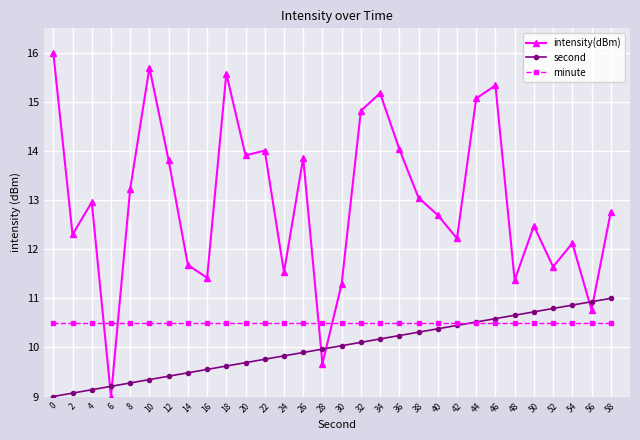

True or false: second has more than 0 points higher than both neighbors.

False